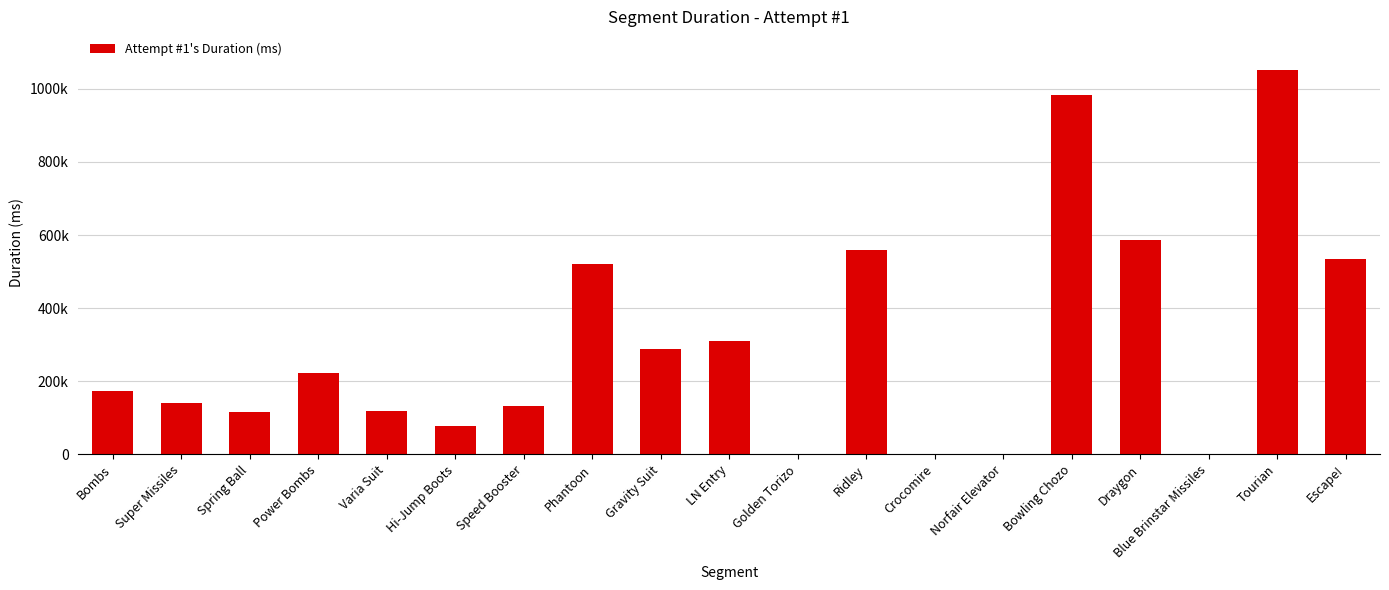

Is it true that the value at Escape! is 533712?

True